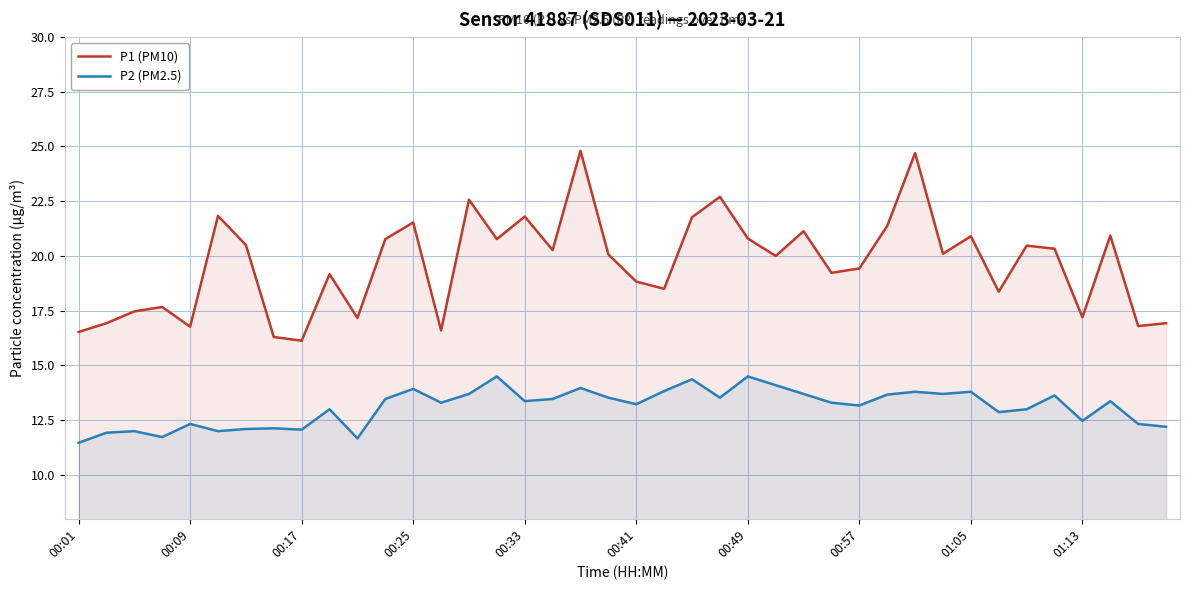

Which series has the widest spread of values?

P1 (PM10)